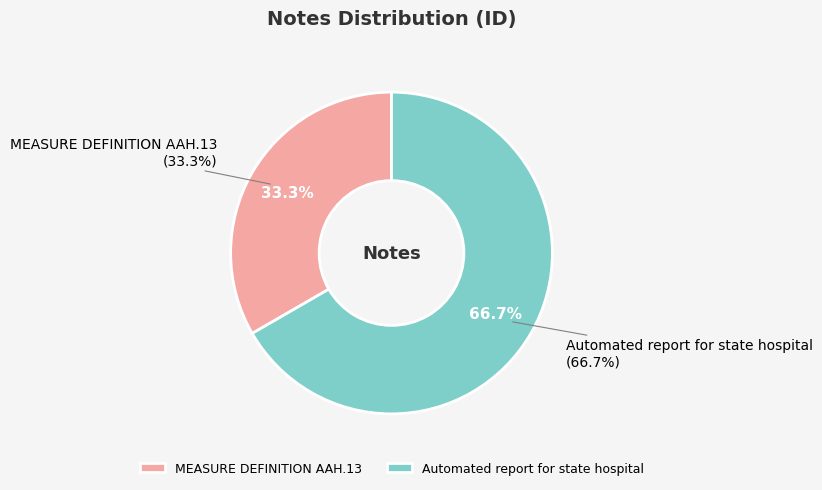

Count the number of slices in the pie.

2